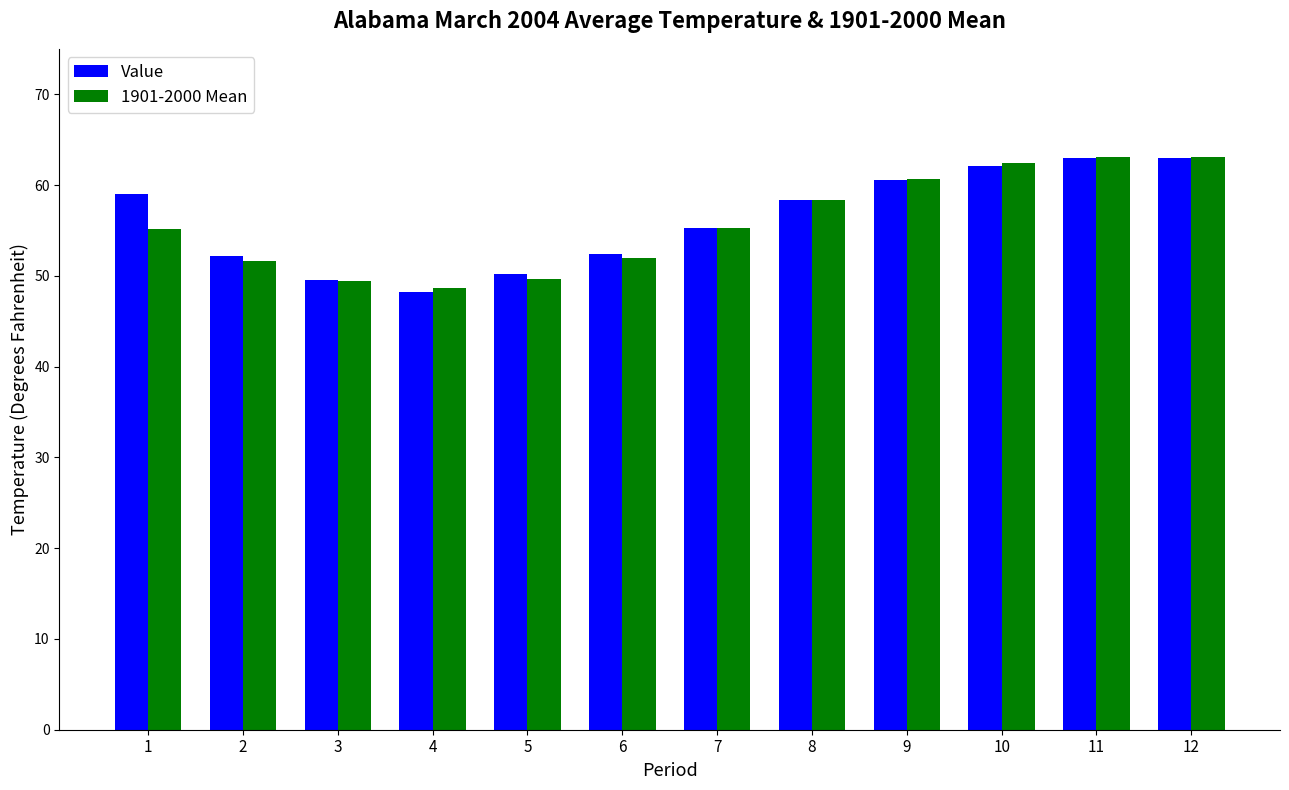

What is the average value of the Value series?

56.2